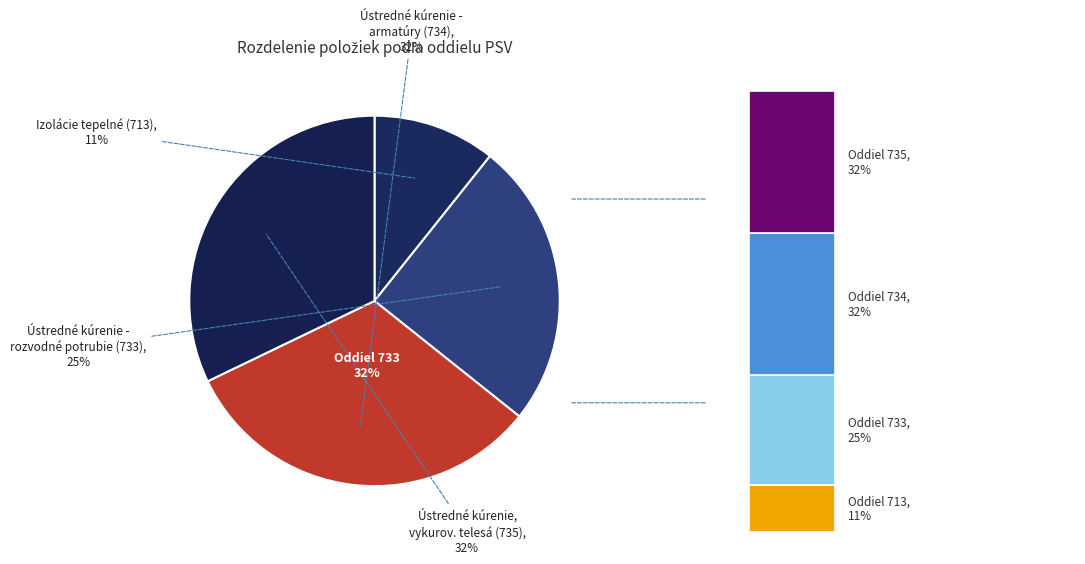

Is there a majority slice in this chart?

No